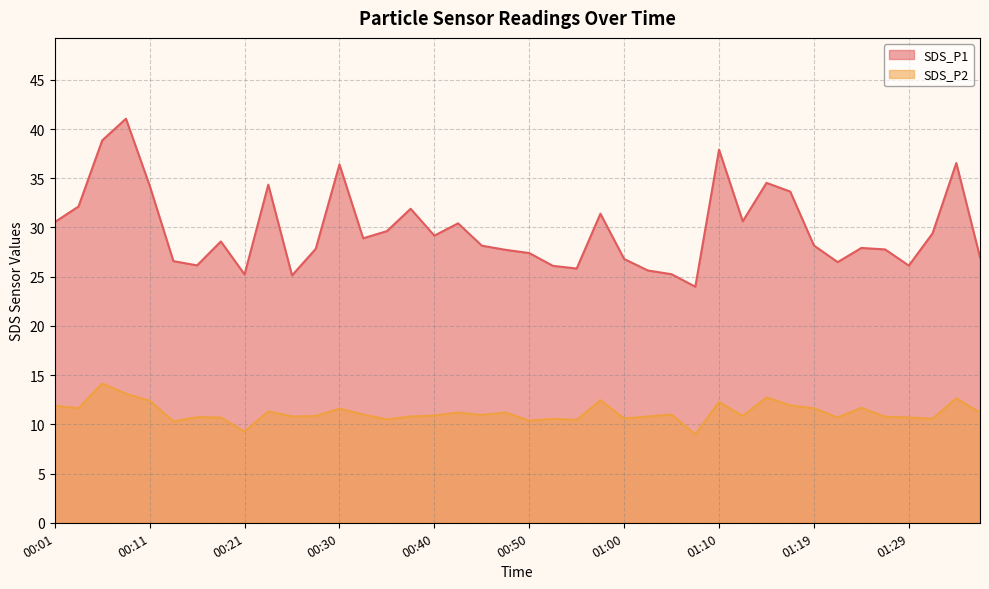

What is the difference between the highest and lowest values at 01:19?

16.5